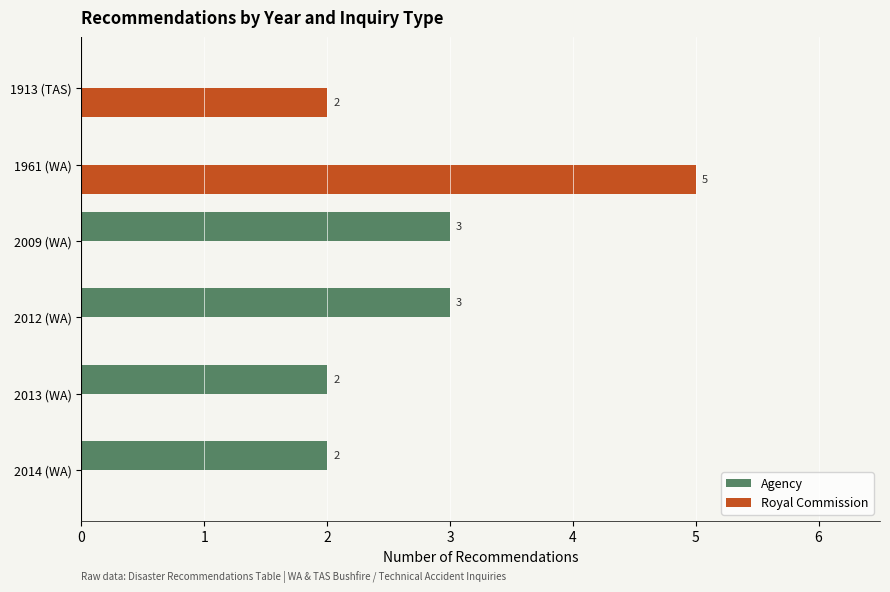

Which category has the highest value in the Royal Commission series?

1961 (WA)